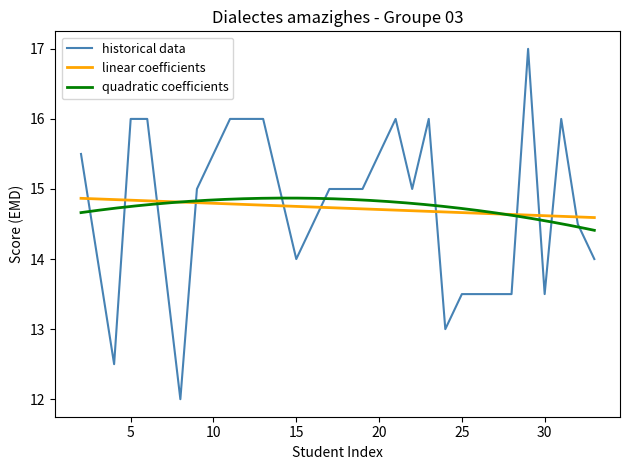

What is the highest value of the historical data series?

17.0